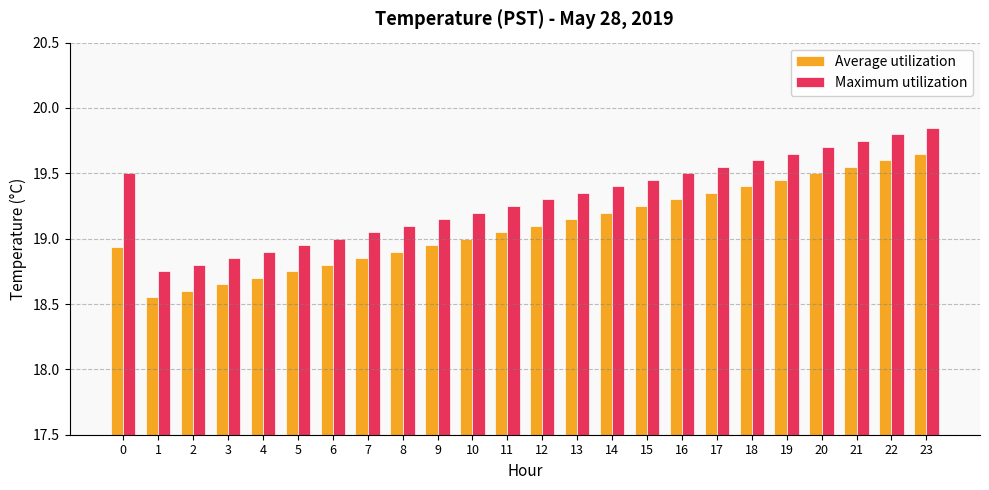

Read the Average utilization value at 4.

18.7